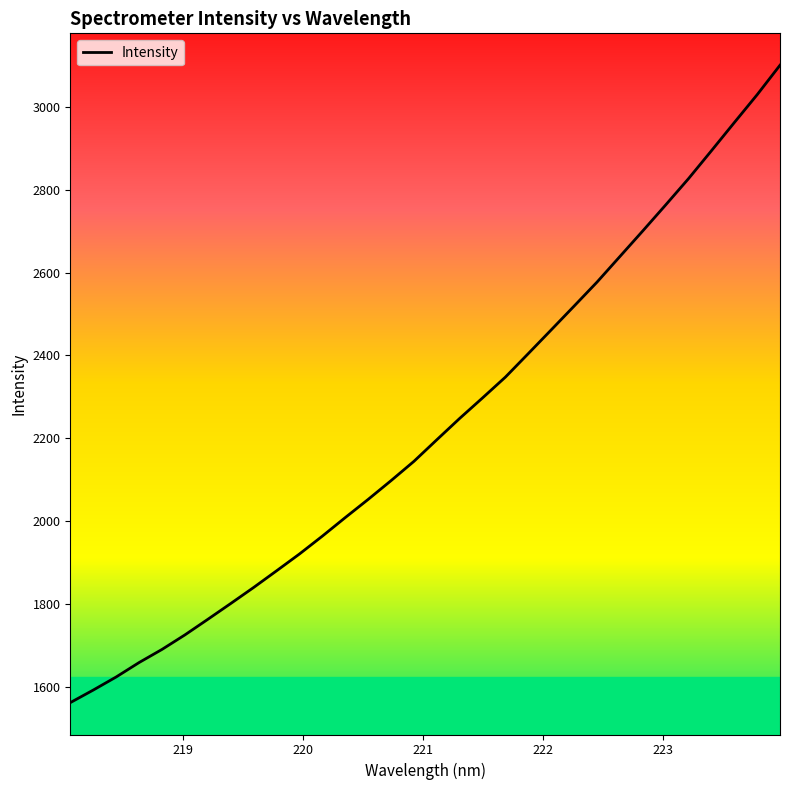

What is the difference between the maximum and minimum values?

1536.6